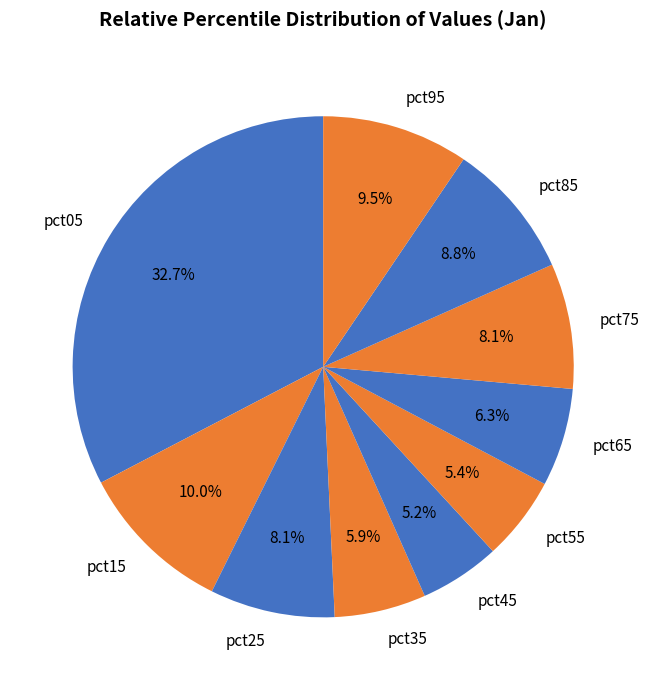

True or false: pct65 accounts for 6% of the total.

True